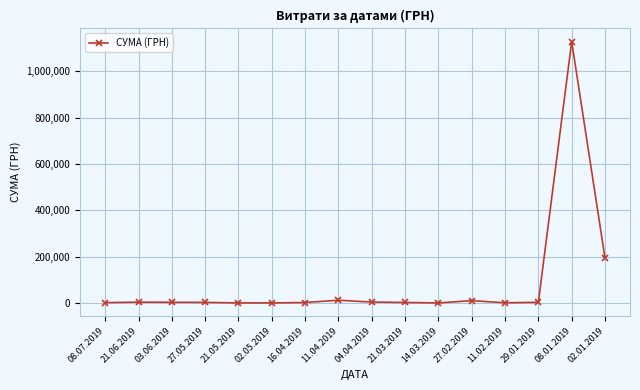

What is the greatest value displayed?

1127935.9